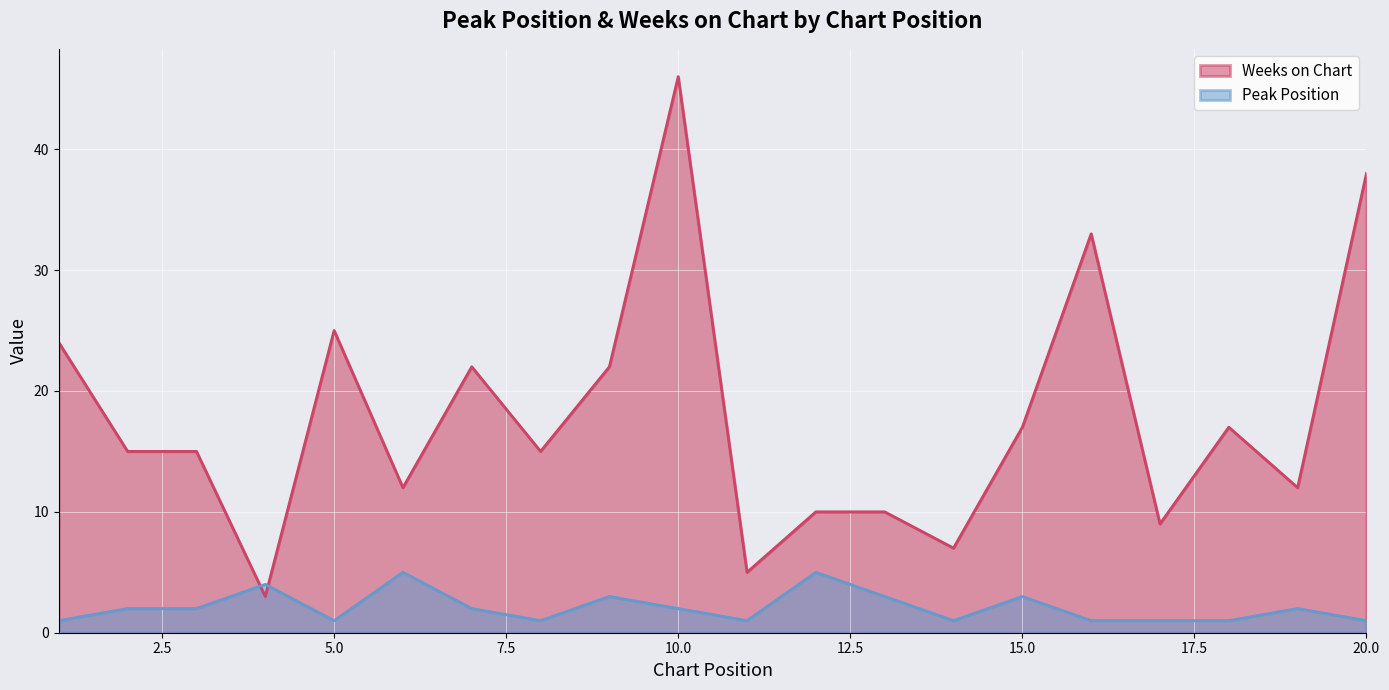

How many data points does each series have?

20